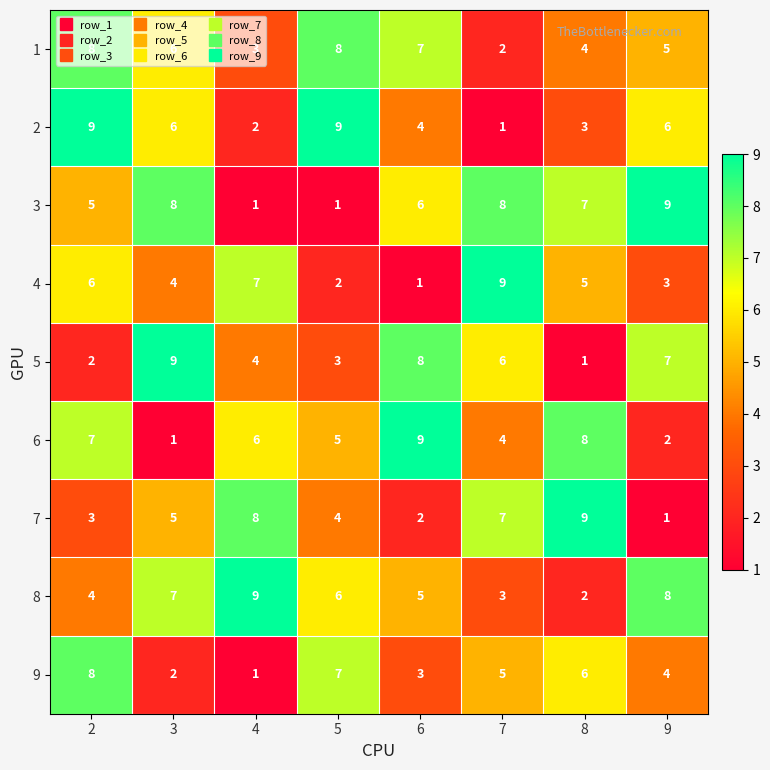

Which series changed the most between 3 and 5?

3